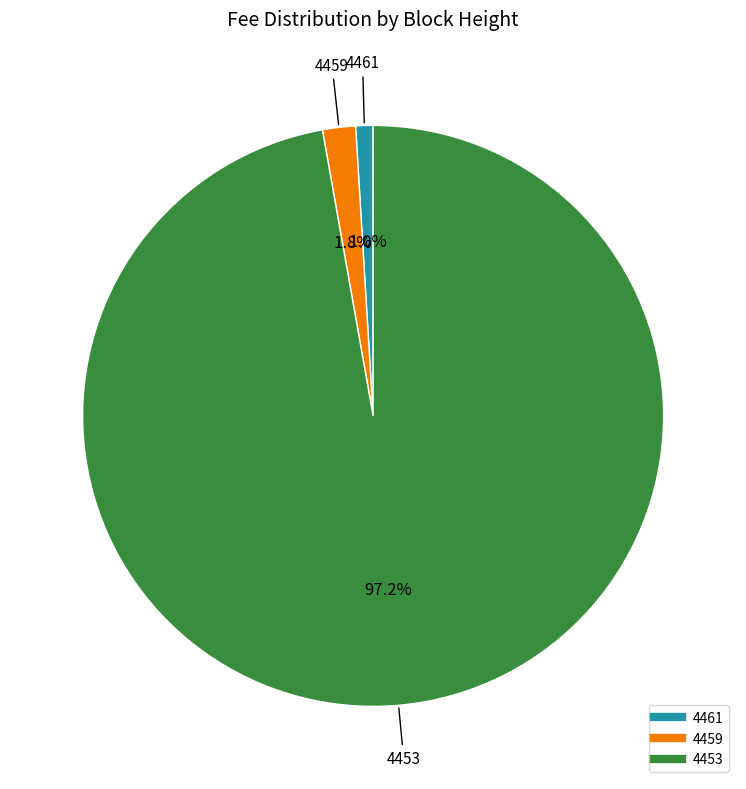

Which slice is the smallest?

4461